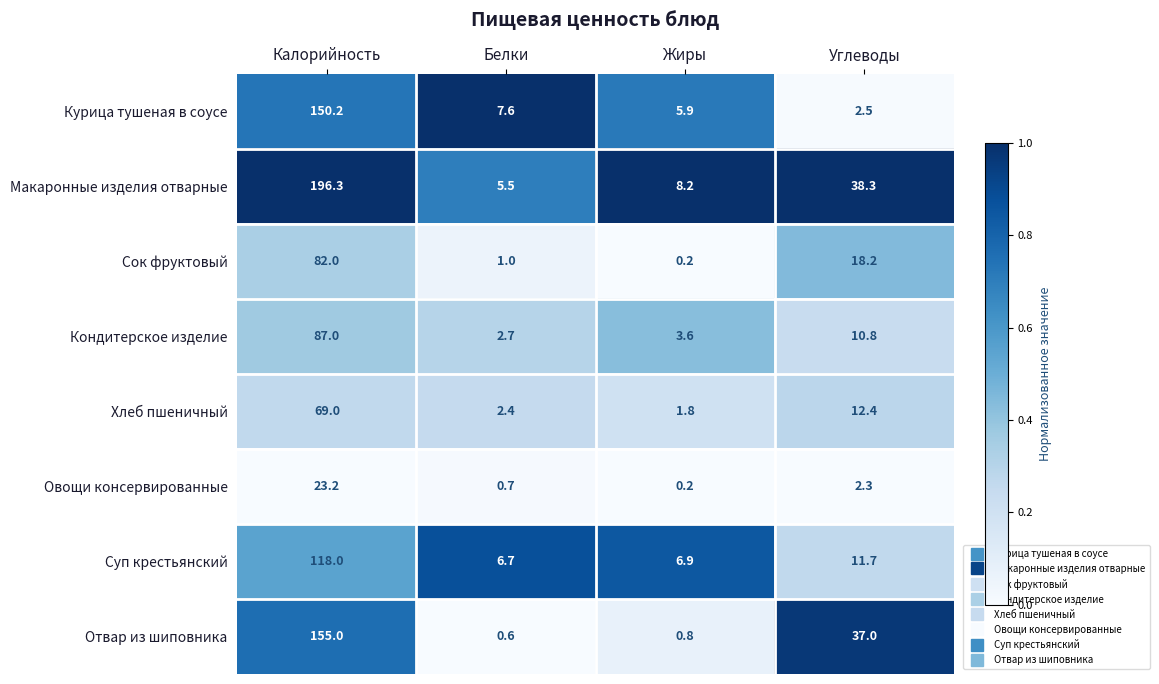

True or false: Сок фруктовый has a value of 7.1 at Углеводы.

False